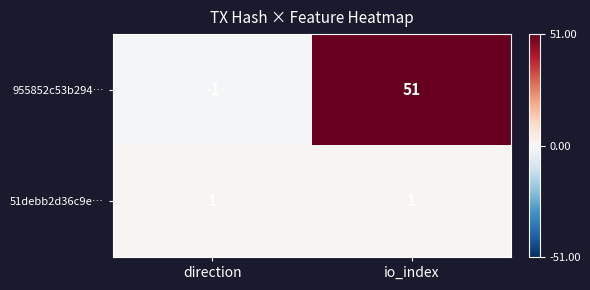

Rank the series by their maximum value, from highest to lowest.

955852c53b294…, 51debb2d36c9e…